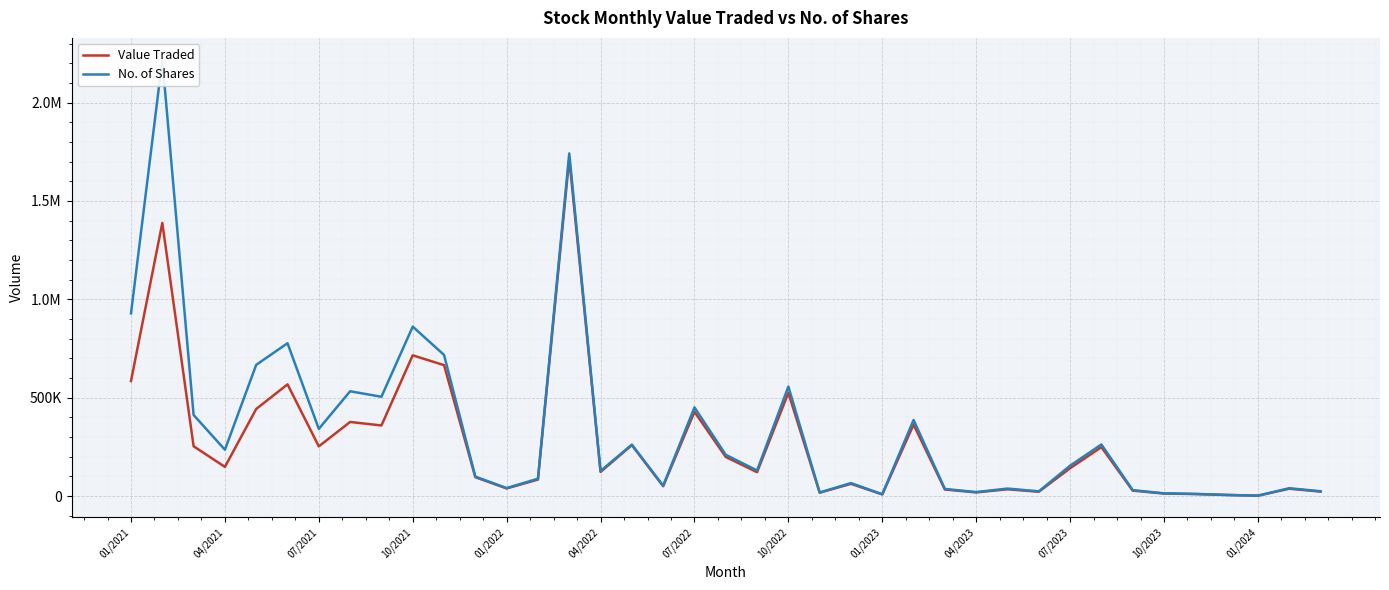

How many data points in Value Traded are above 123109?

19